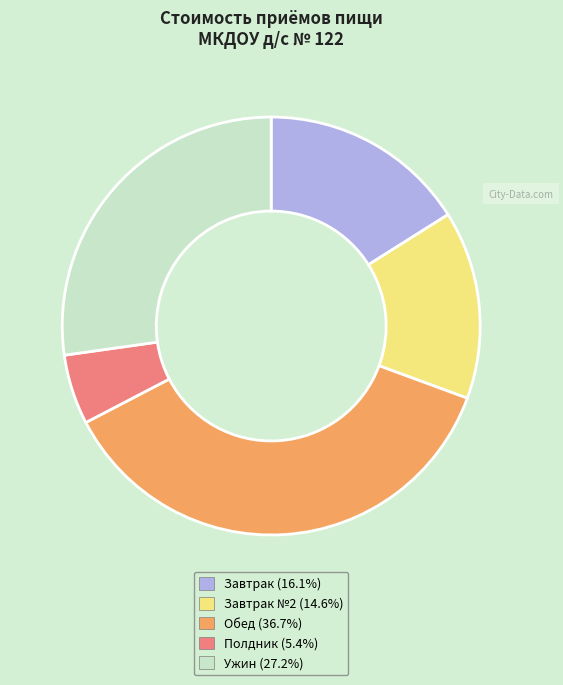

Is there any slice that represents more than half of the pie?

No